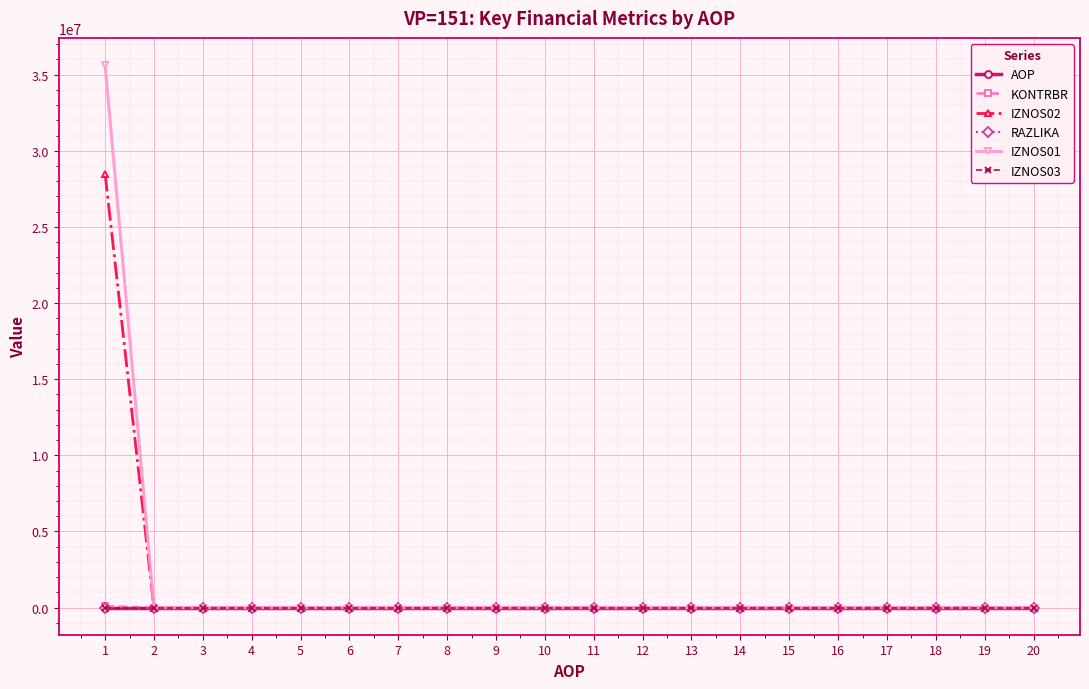

Is this an area chart (filled region under the line)?

No